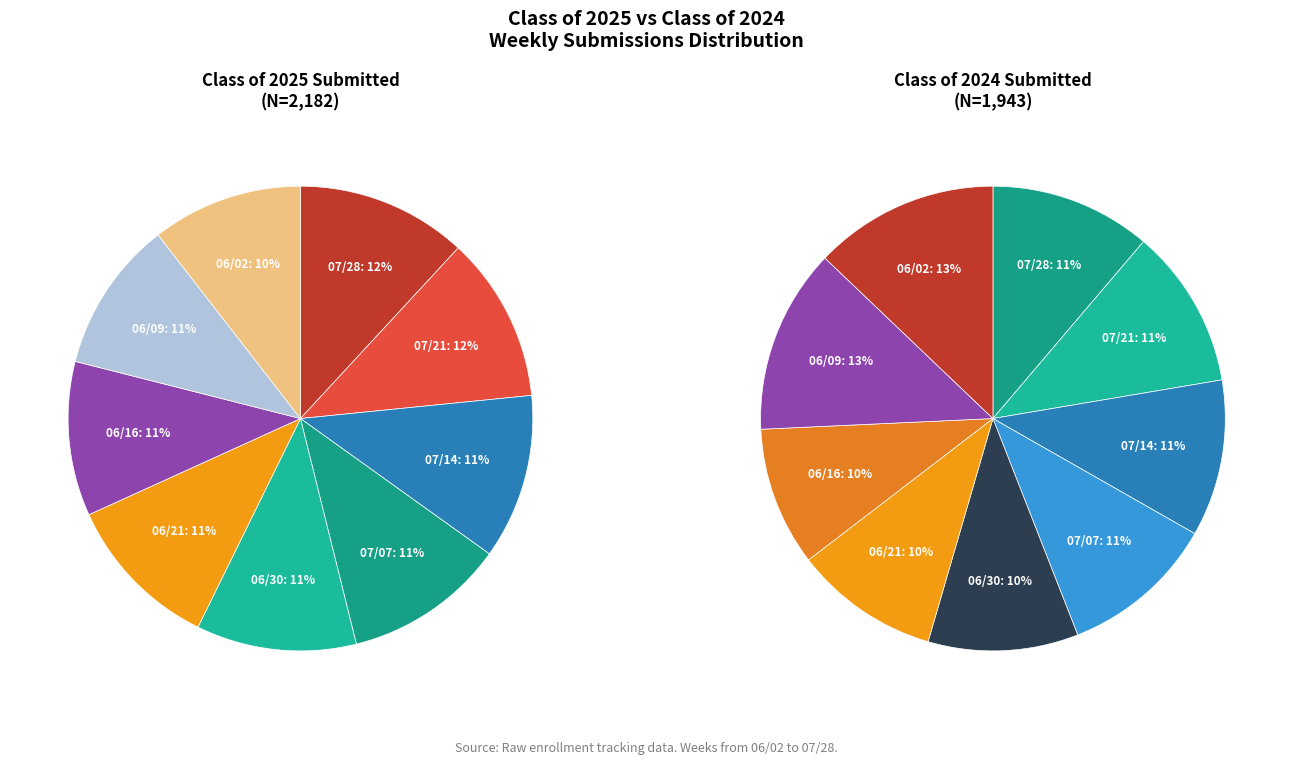

Is it true that 07/21 is 23% of the pie?

False